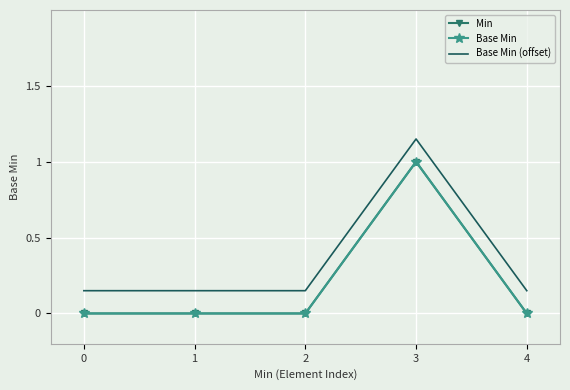

What is the sum of all Base Min (offset) values?

1.8